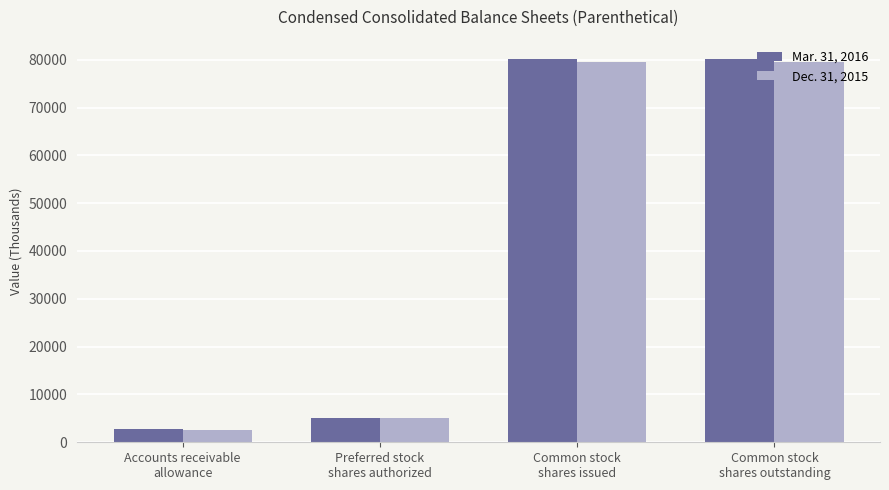

Reading left to right, transcribe all the data shown in this chart.

Mar. 31, 2016: 2770	5000	80175	80175
Dec. 31, 2015: 2472	5000	79500	79500